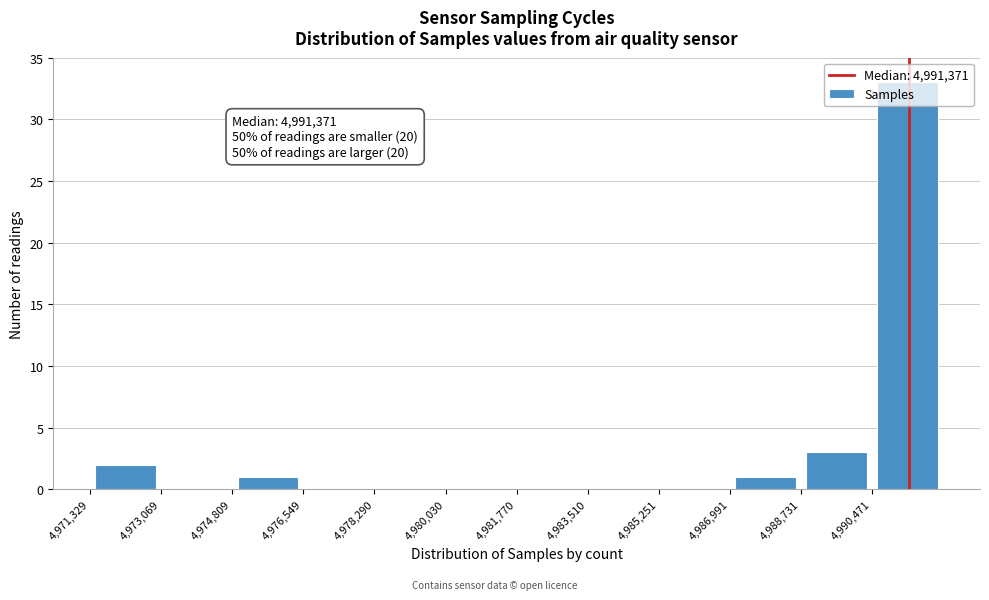

Which range on the x-axis has the tallest bar?

4990400 to 4992200